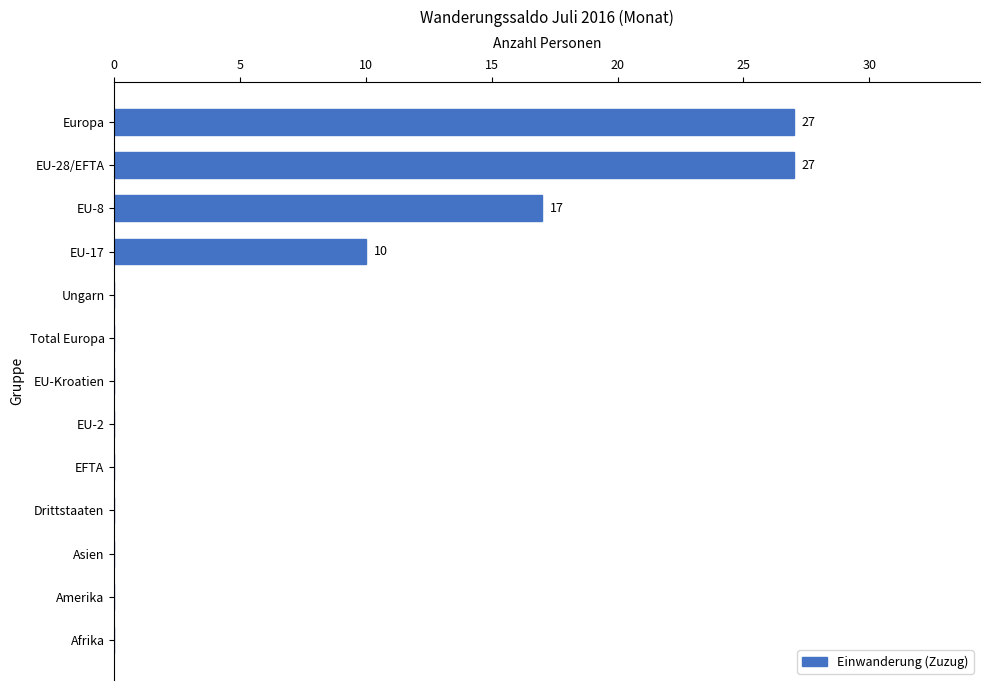

How many distinct data groups are displayed?

1